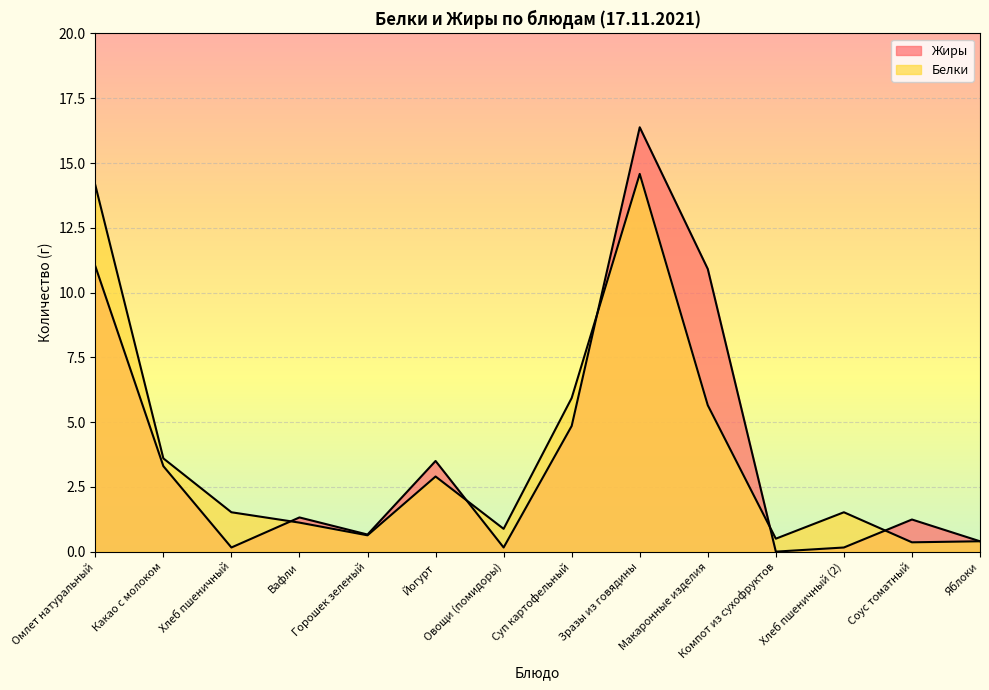

Where do Жиры and Белки first cross each other?

Хлеб пшеничный and Вафли